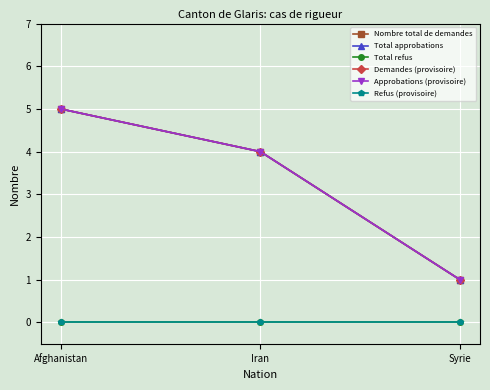

How many lines are shown in the chart?

6